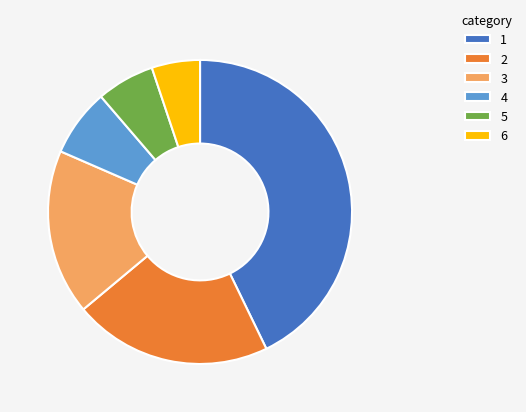

True or false: 2 accounts for 34% of the total.

False